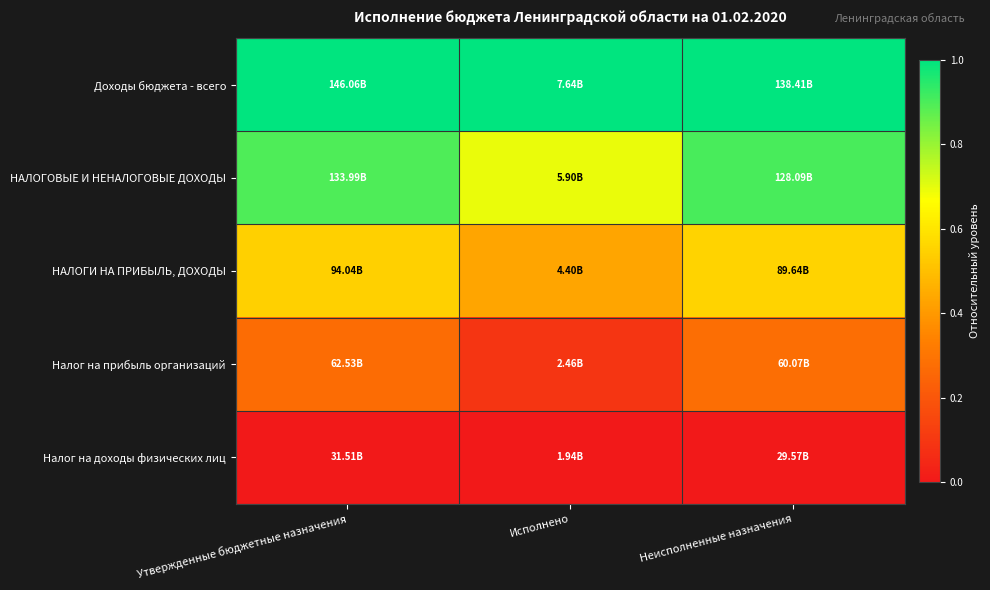

Reading left to right, transcribe all the data shown in this chart.

Доходы бюджета - всего: Утвержденные бюджетные назначения=1.0	Исполнено=1.0	Неисполненные назначения=1.0
НАЛОГОВЫЕ И НЕНАЛОГОВЫЕ ДОХОДЫ: Утвержденные бюджетные назначения=0.9	Исполнено=0.7	Неисполненные назначения=0.9
НАЛОГИ НА ПРИБЫЛЬ, ДОХОДЫ: Утвержденные бюджетные назначения=0.5	Исполнено=0.4	Неисполненные назначения=0.6
Налог на прибыль организаций: Утвержденные бюджетные назначения=0.3	Исполнено=0.1	Неисполненные назначения=0.3
Налог на доходы физических лиц: Утвержденные бюджетные назначения=0.0	Исполнено=0.0	Неисполненные назначения=0.0